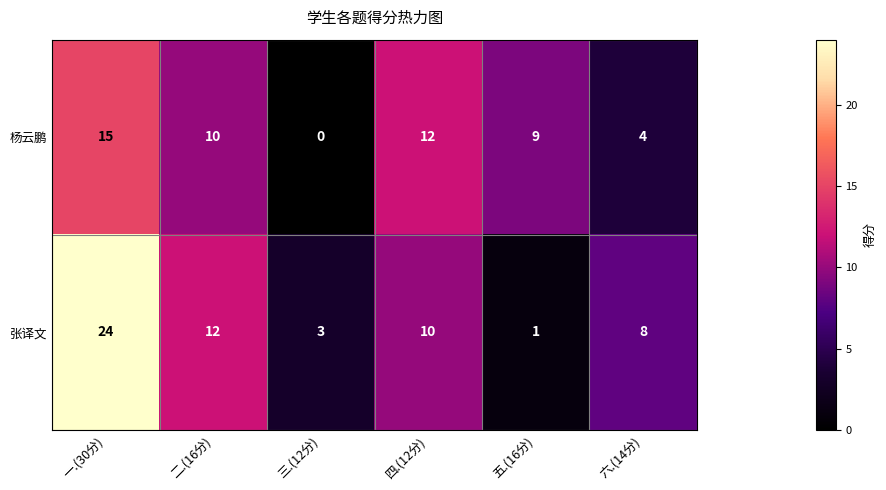

How many data points in 杨云鹏 are less than 10?

3